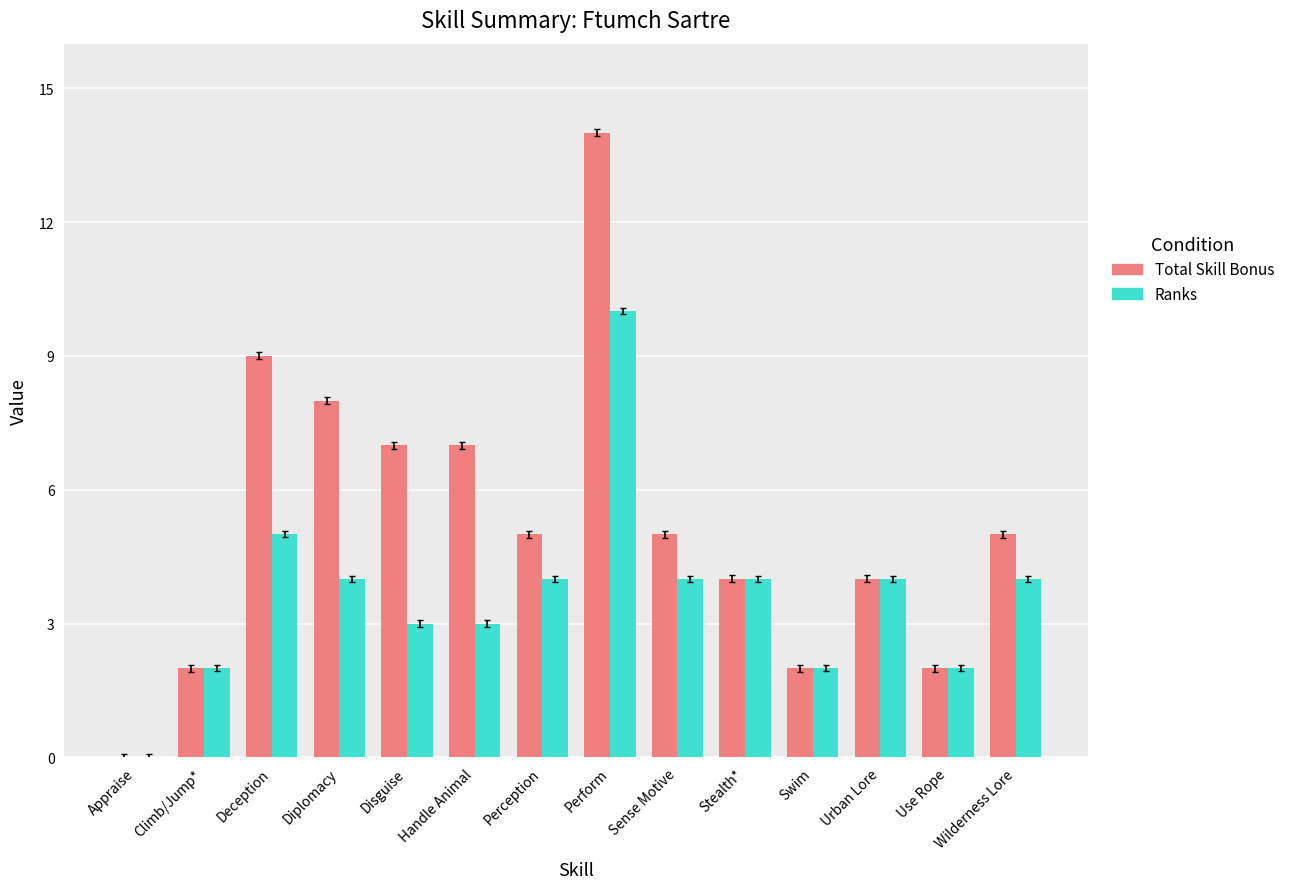

Read the Ranks value at Perception.

4